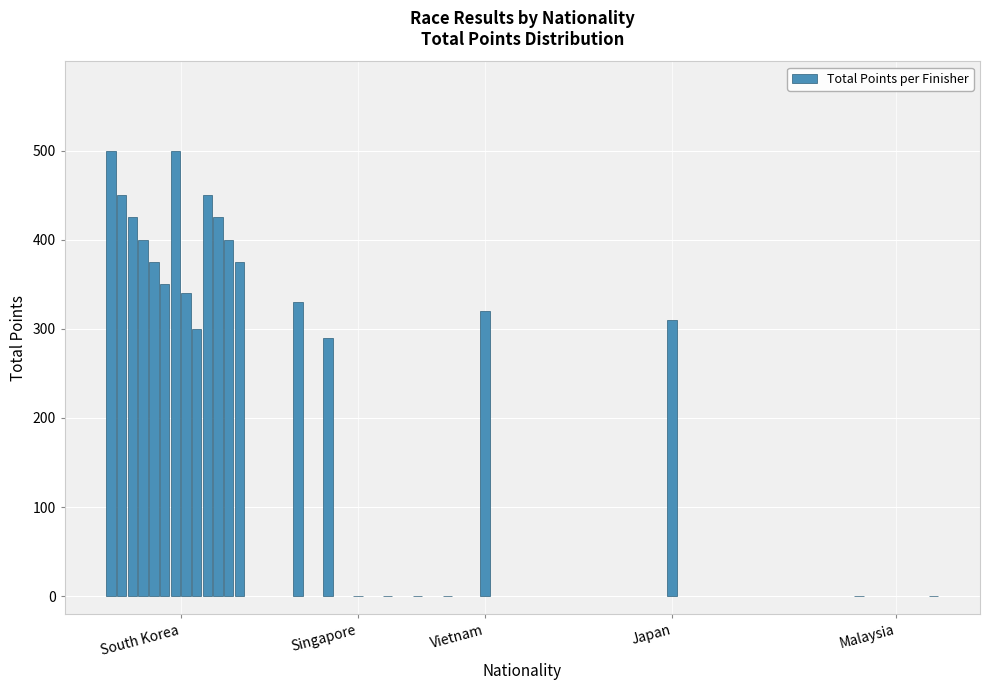

What is the greatest value displayed?

500